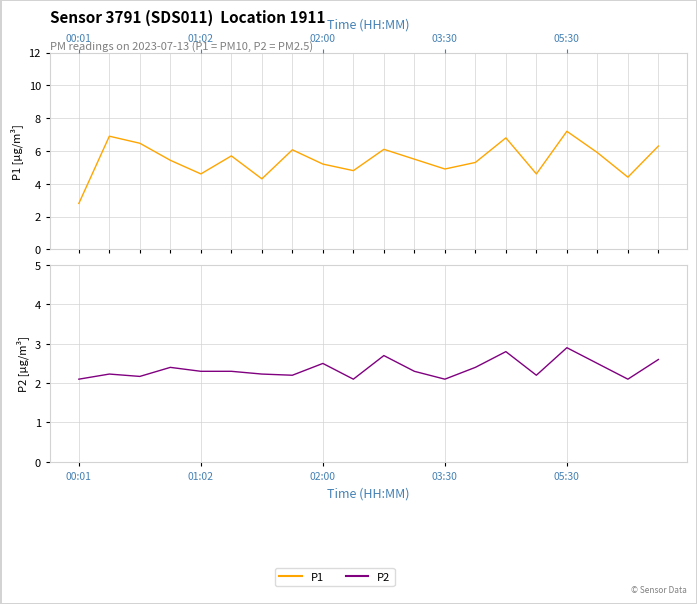

At 14, list the series in order from smallest to largest.

P2, P1